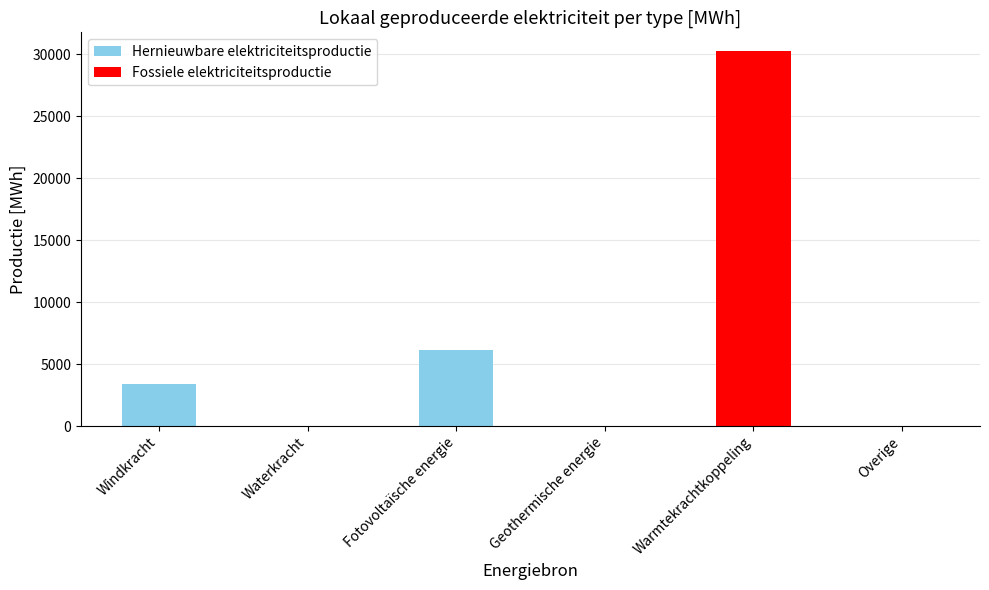

What is the sum of the Hernieuwbare elektriciteitsproductie values at Overige and Fotovoltaïsche energie?

6166.9